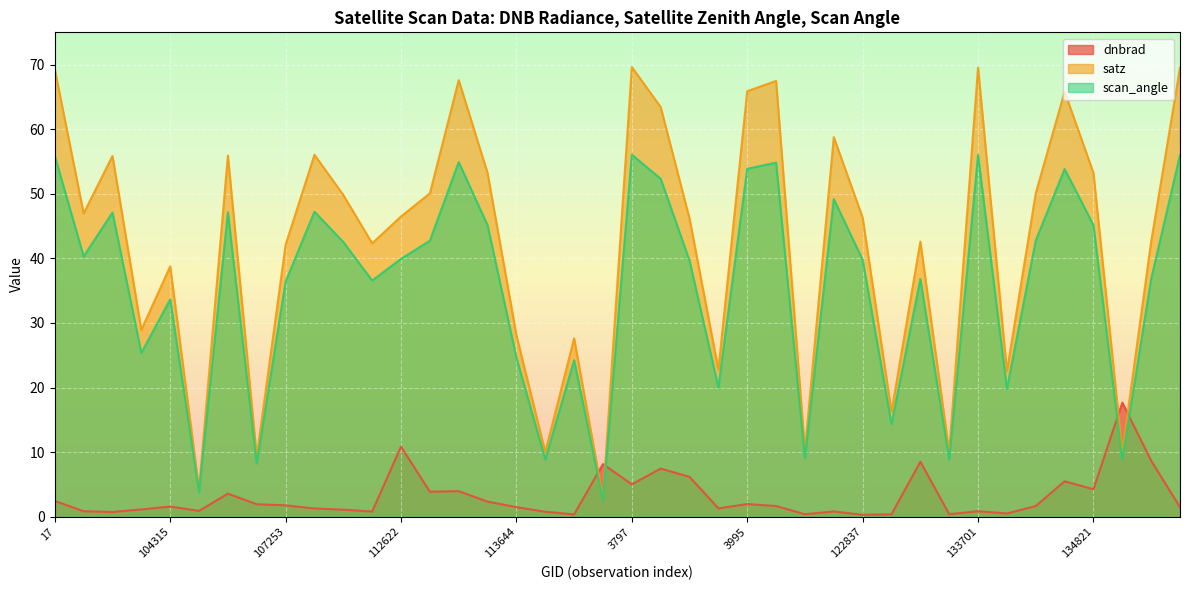

At how many categories does at least one series exceed 58?

10